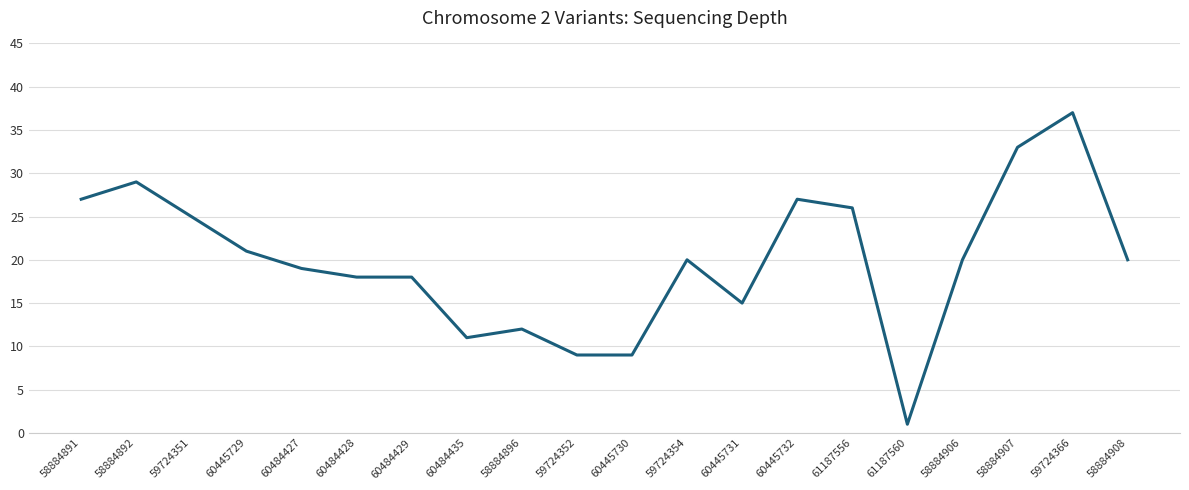

Which has a higher value, 58884891 or 60445729?

58884891